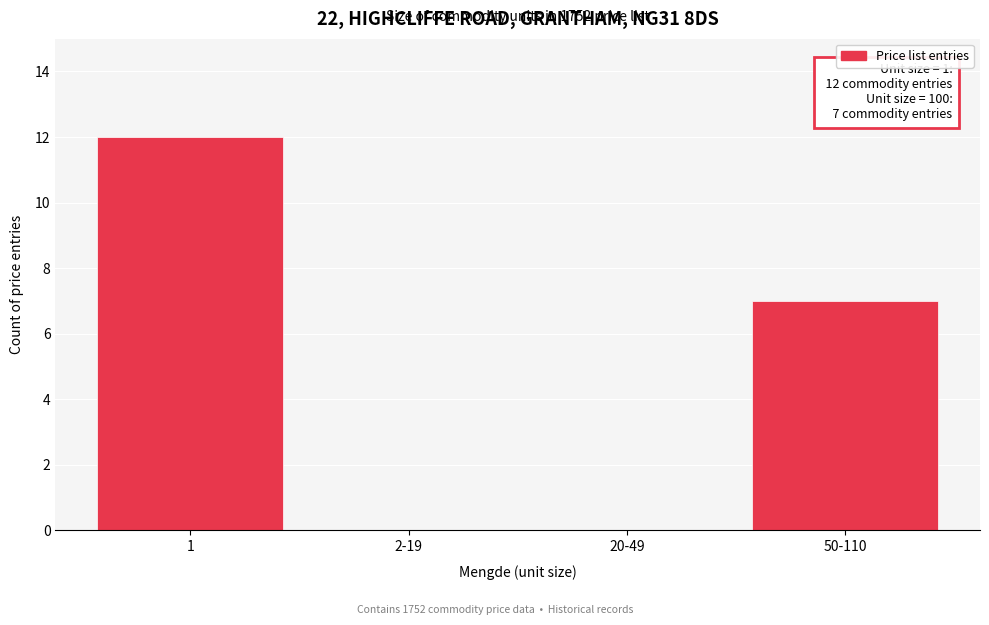

Reading left to right, extract all data points from this chart.

1=12	2-19=0	20-49=0	50-110=7